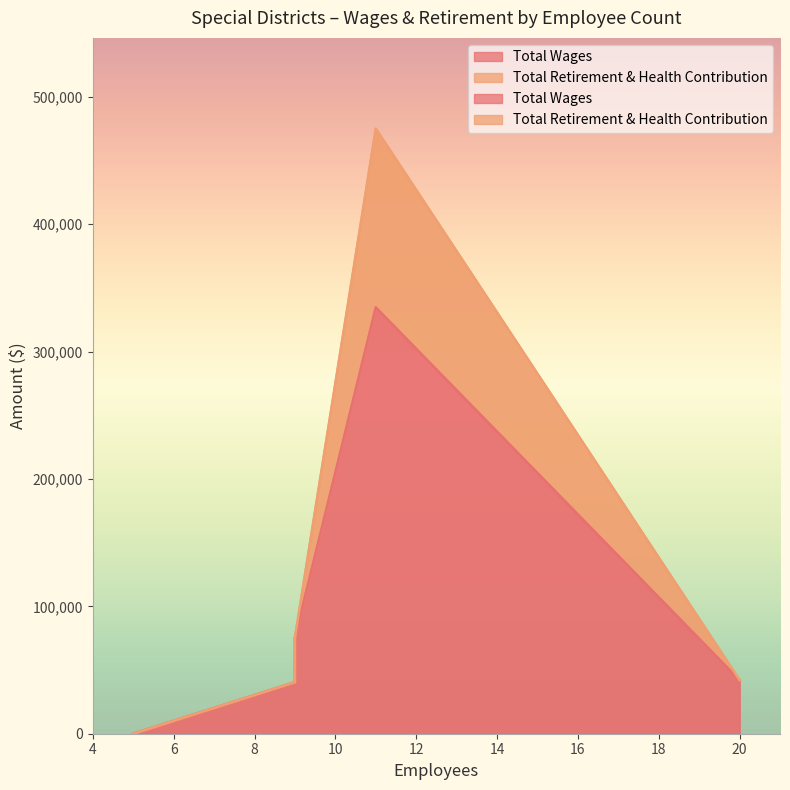

How many data points does each series have?

11